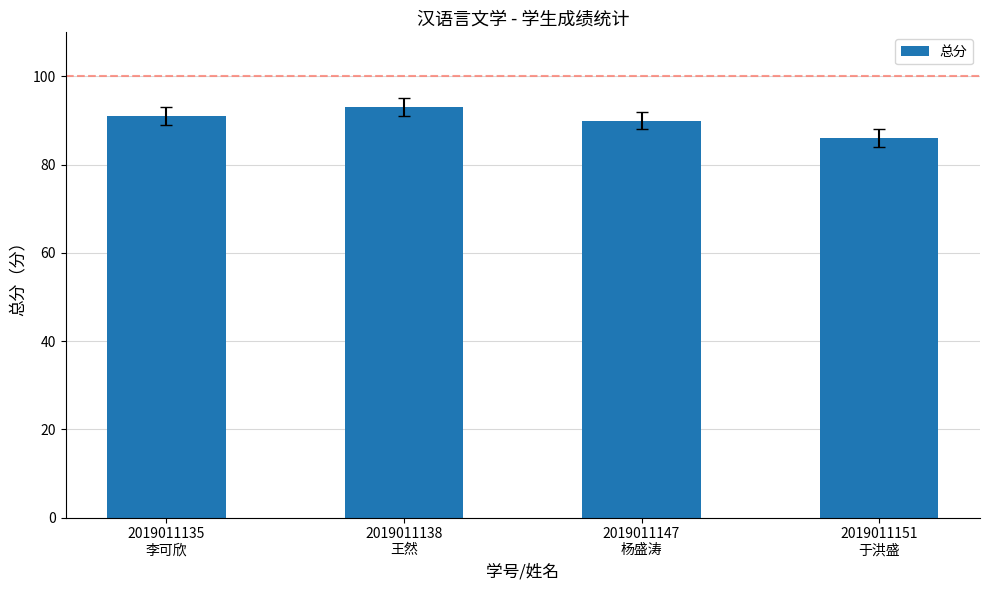

What position from the right is 2019011147
杨盛涛?

2